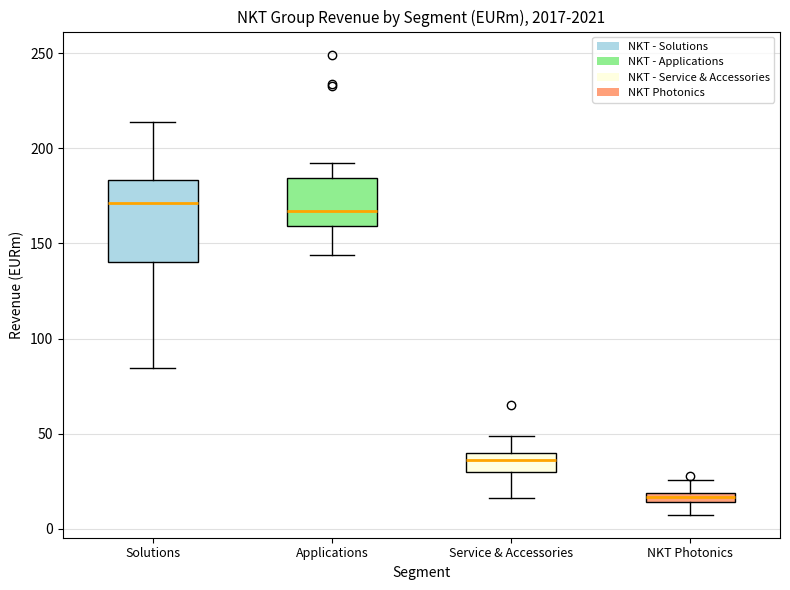

Where does the lower whisker of the box for Service & Accessories end on the y-axis? The values are not printed on the chart, so give them approximately, as read against the axis.

15